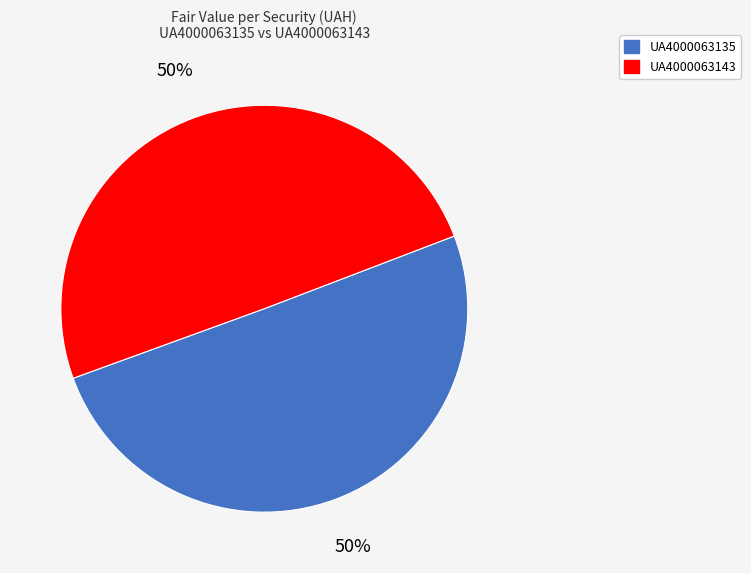

What percentage is the UA4000063143 slice, to the nearest percent?

50%